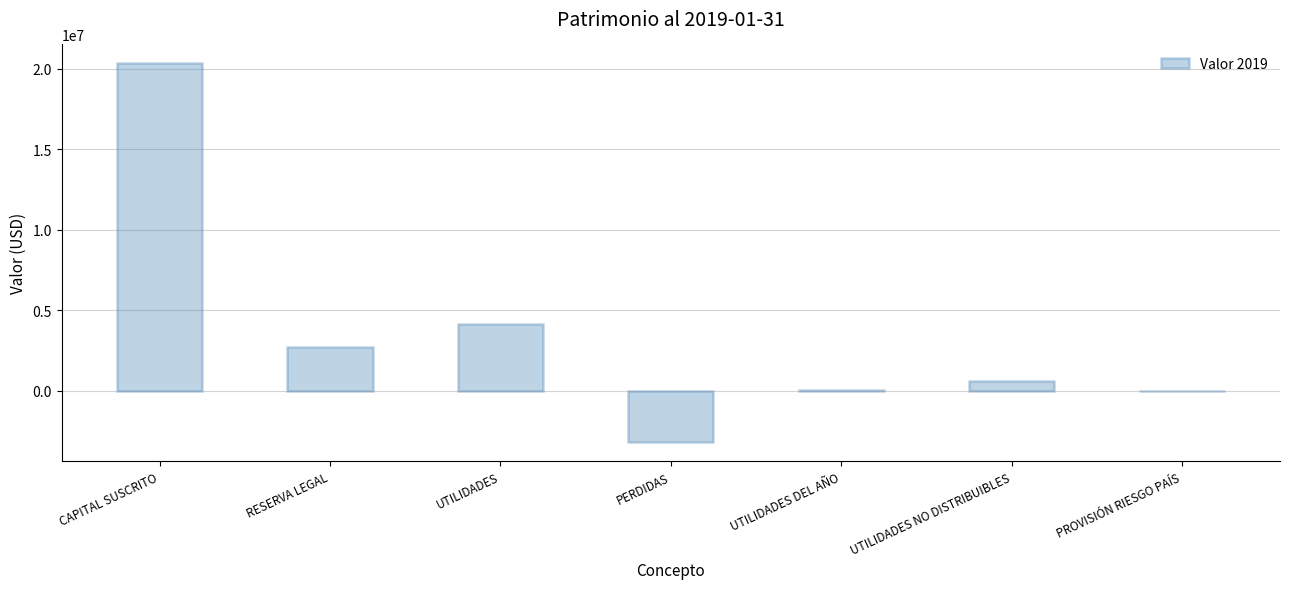

What is the sum of all values?

24670373.1